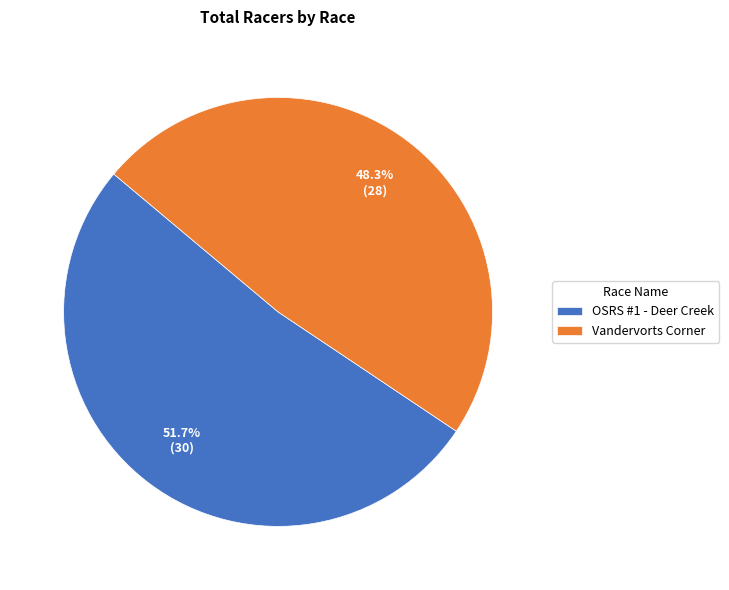

What is the total percentage of OSRS #1 - Deer Creek and Vandervorts Corner?

100.0%